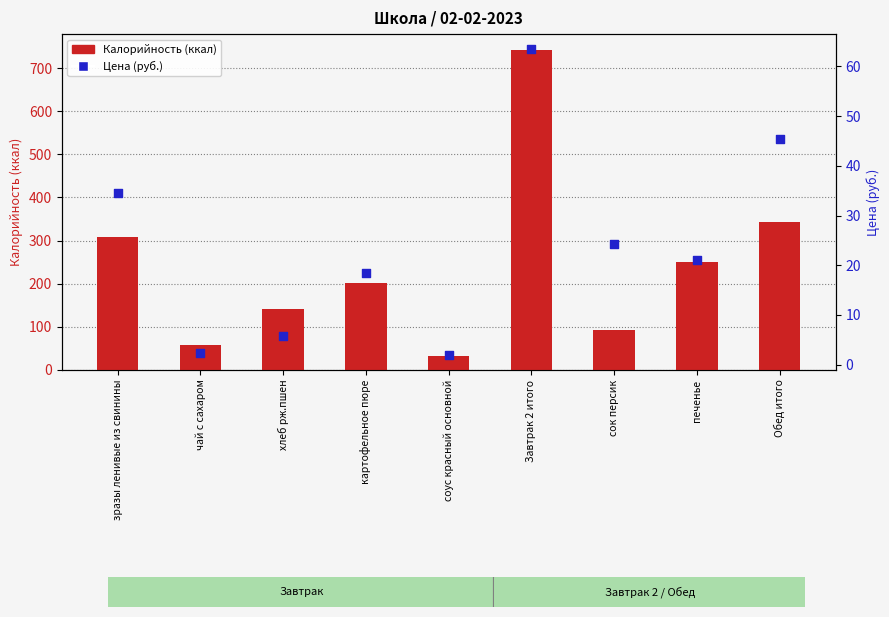

At which category is the sum across all series the highest?

Завтрак 2 итого